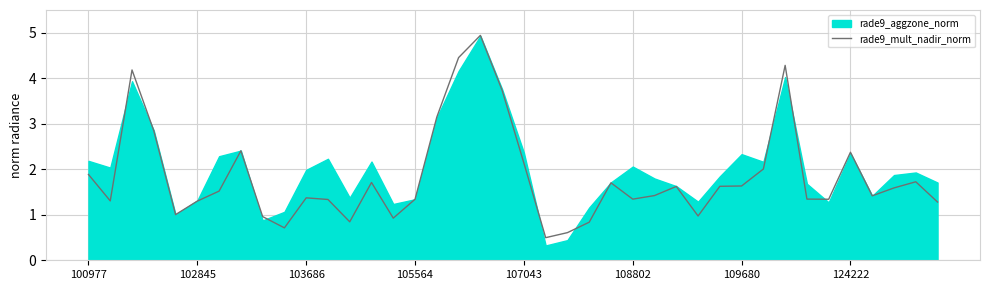

Is it true that the value at 105564 is 2.1?

False